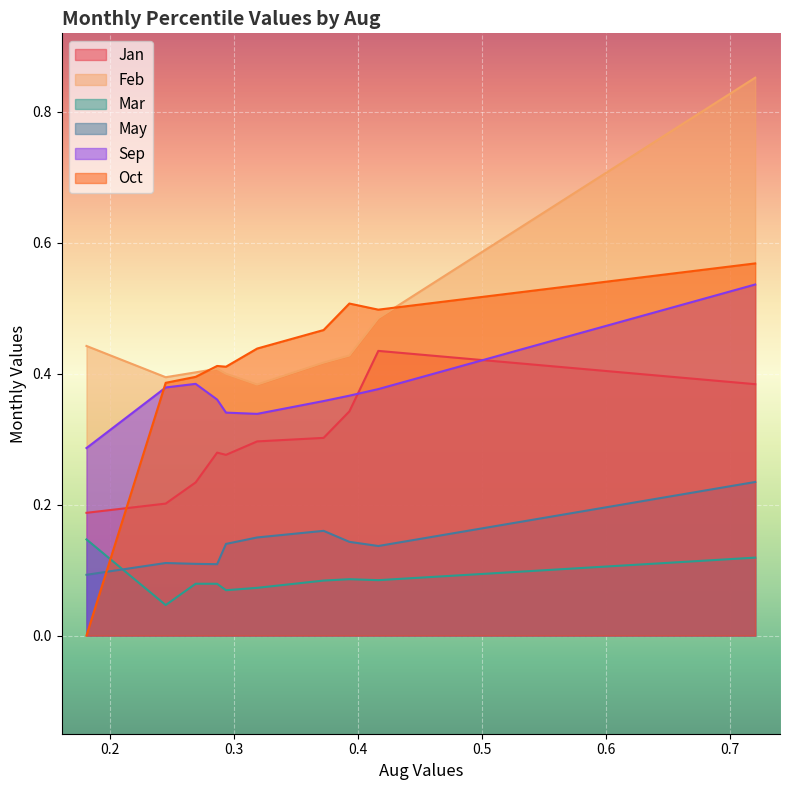

Between pct05 and pct45, which series saw the biggest shift?

Oct